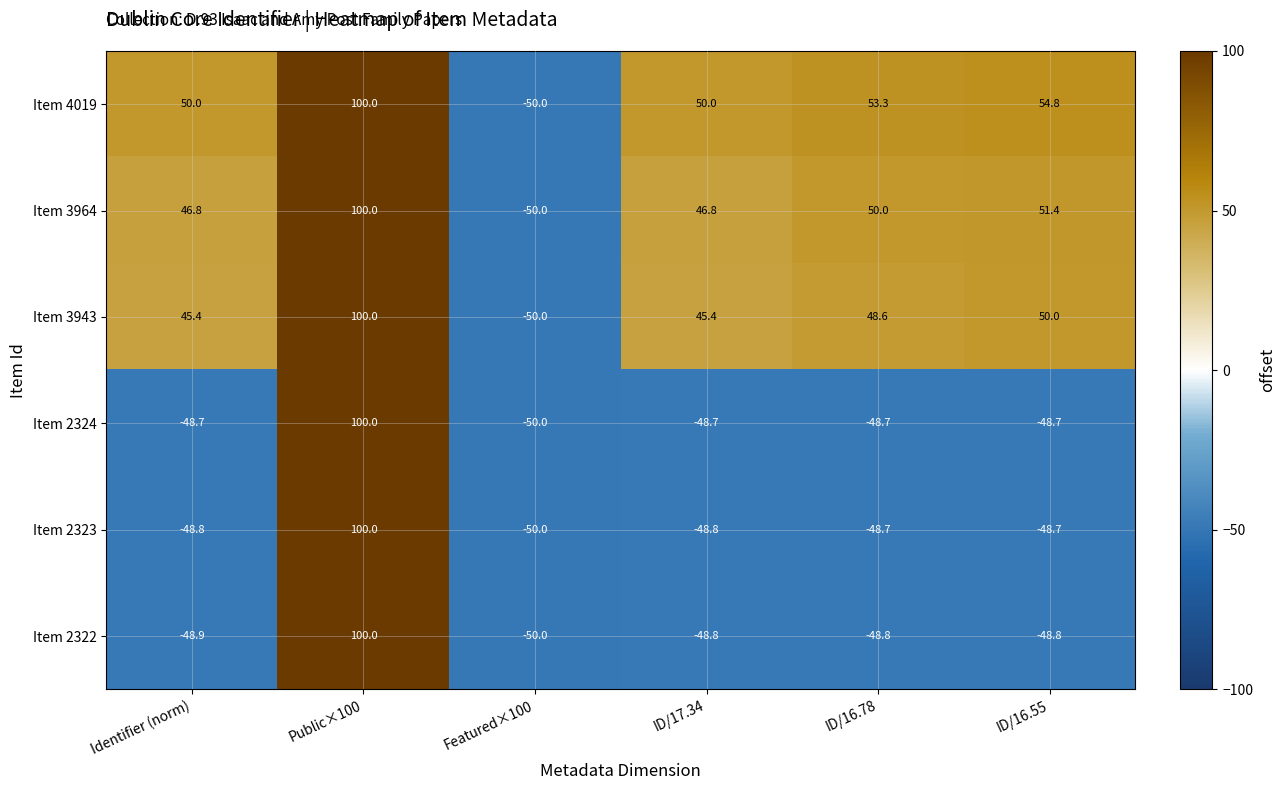

What is the difference between the Item 4019 values at Public×100 and Featured×100?

150.0